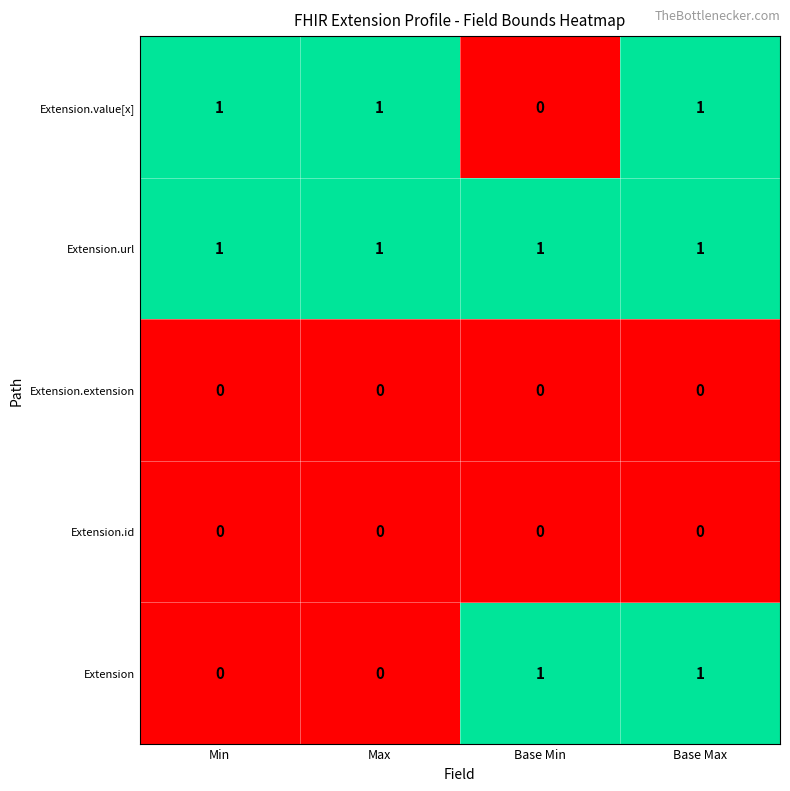

Reading left to right, list all the values displayed in this chart.

Extension.value[x]: Min=1	Max=1	Base Min=0	Base Max=1
Extension.url: Min=1	Max=1	Base Min=1	Base Max=1
Extension.extension: Min=0	Max=0	Base Min=0	Base Max=0
Extension.id: Min=0	Max=0	Base Min=0	Base Max=0
Extension: Min=0	Max=0	Base Min=1	Base Max=1